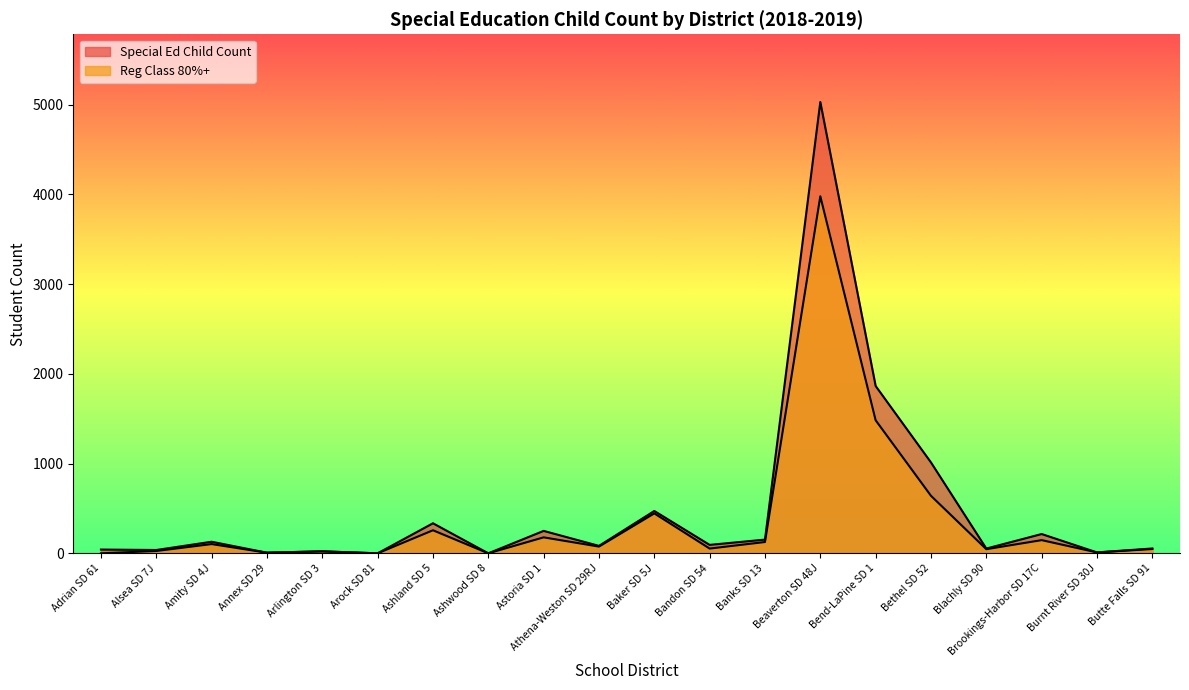

How many data points in Reg Class 80%+ are above 75?

9